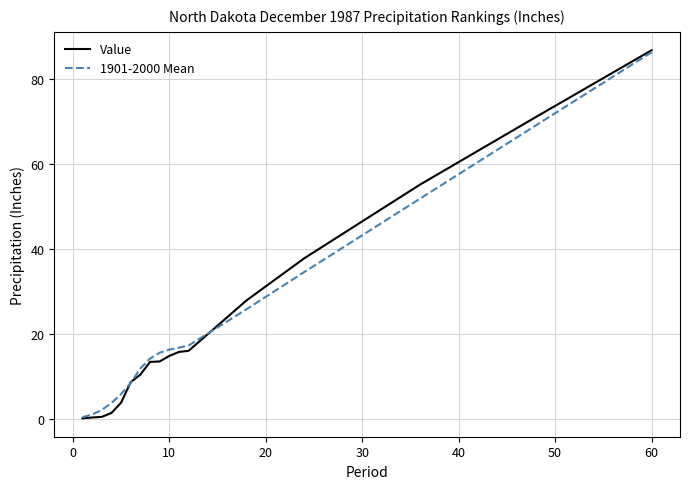

What is the smallest value displayed?

0.2